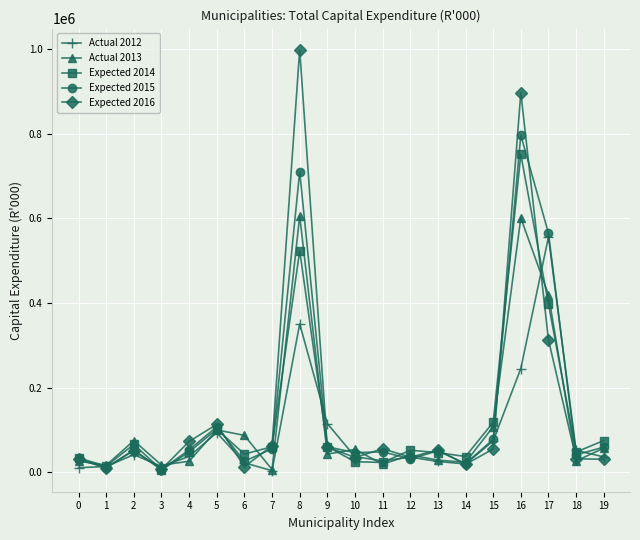

What is the greatest value displayed?

999105